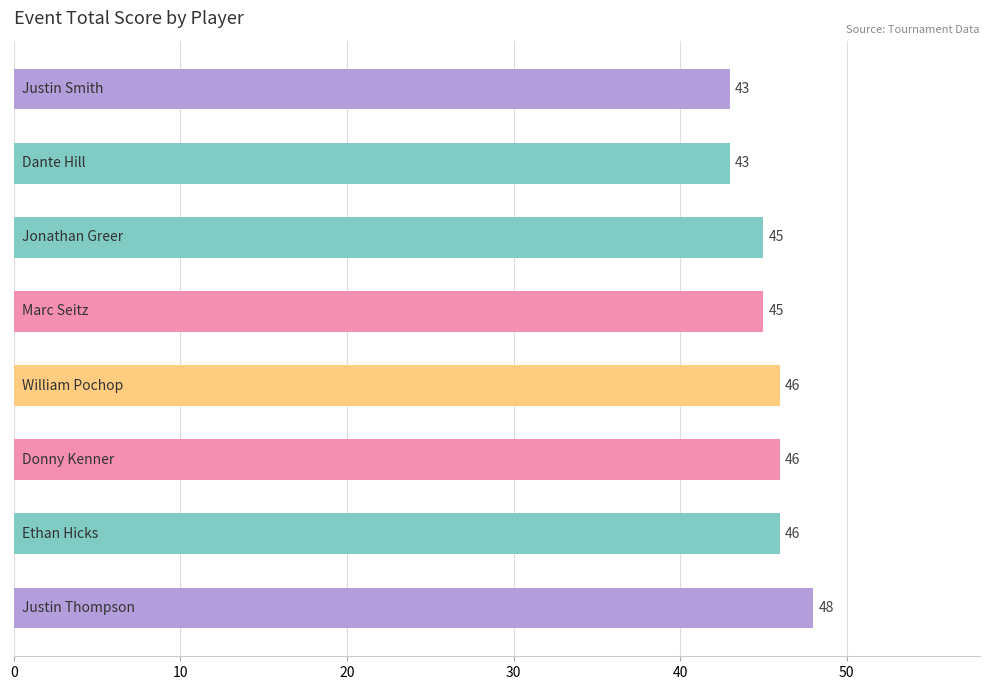

What is the smallest value displayed?

43